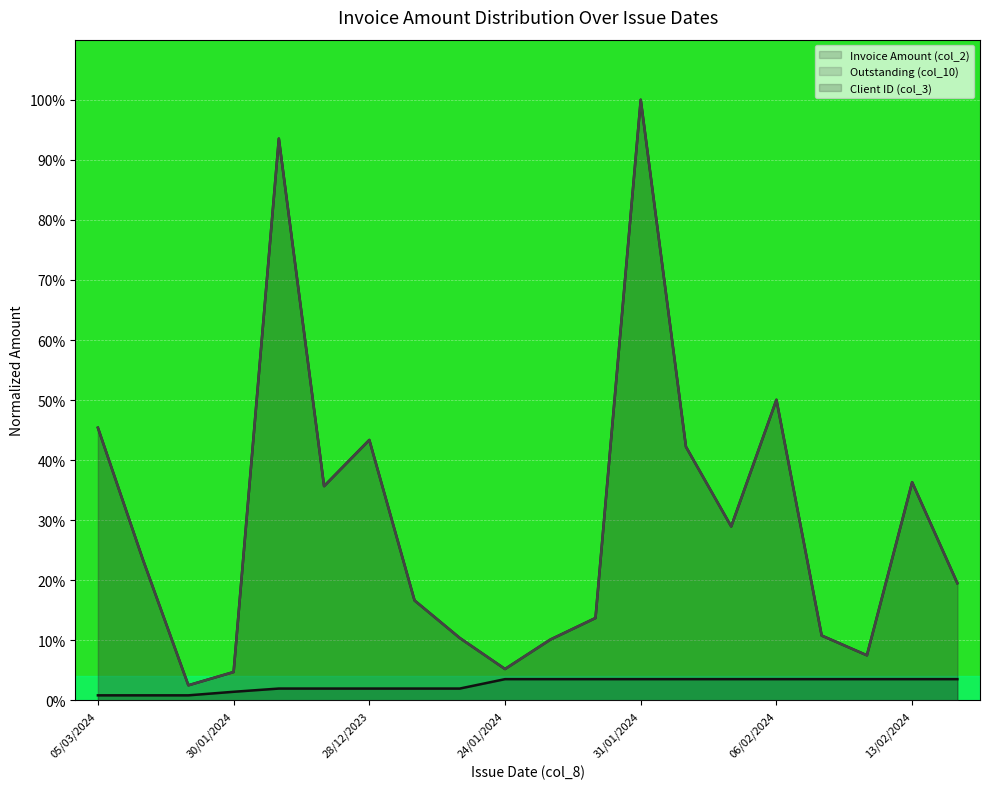

True or false: Outstanding (col_10) has more than 2 interior local peaks.

True